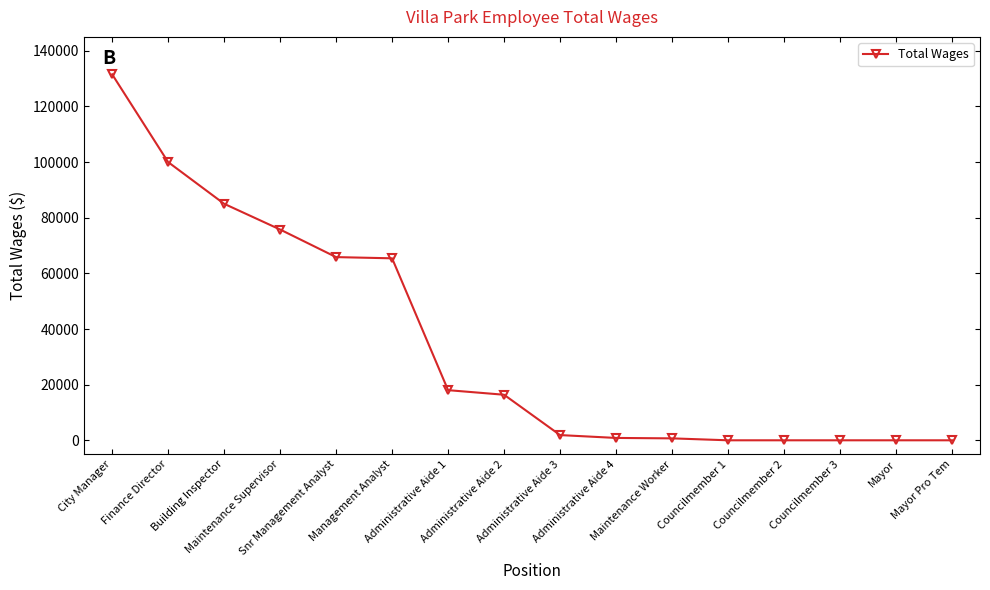

What is the label of the 6th point from the left?

Management Analyst